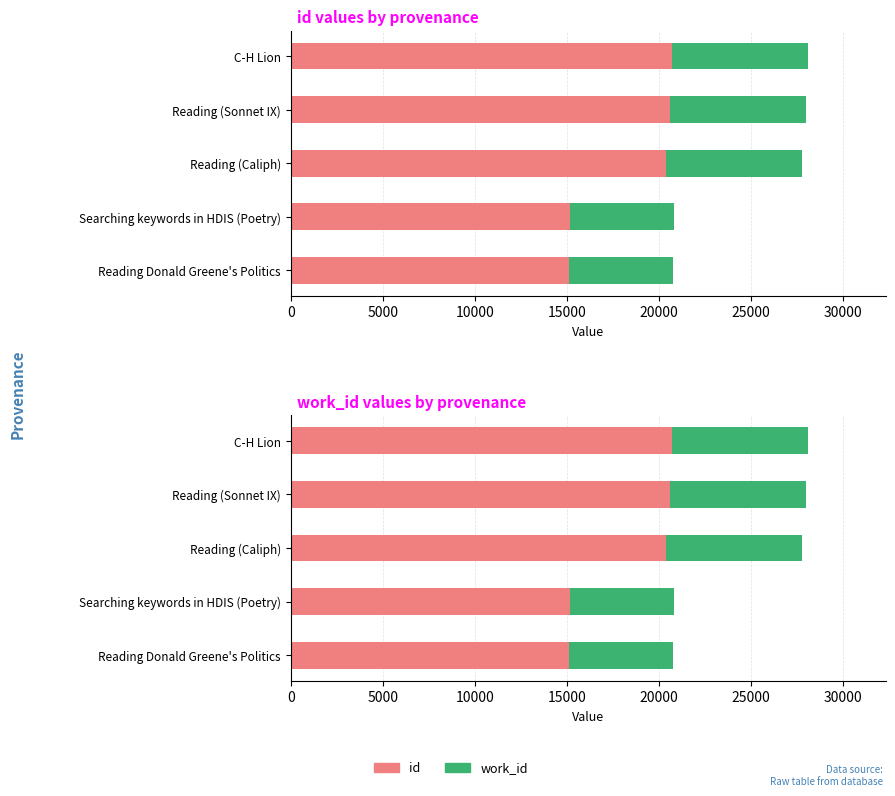

How many bars are there in each group?

2